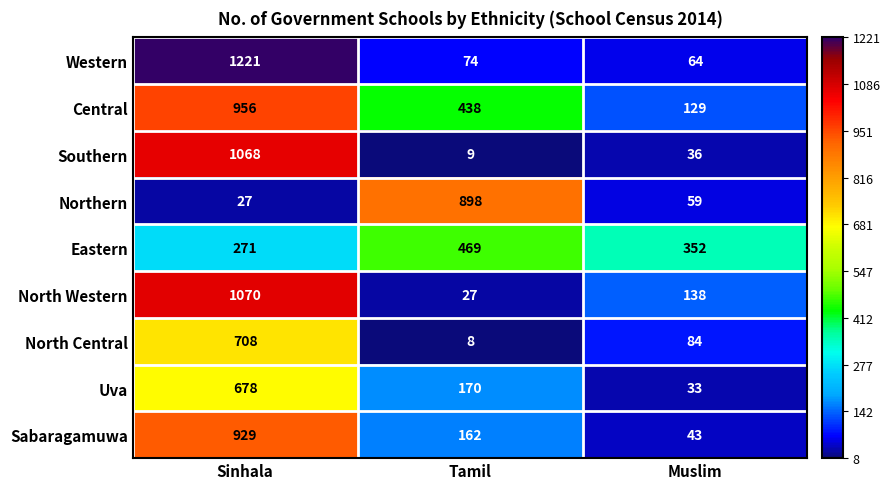

What is the difference between the Uva values at Muslim and Tamil?

137